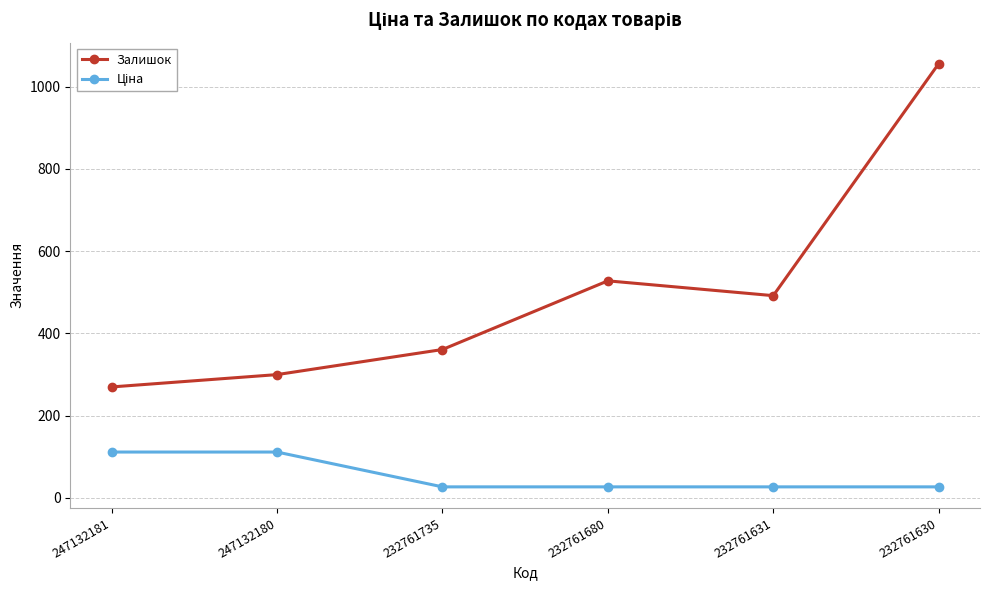

The Залишок series shows 300.0 at 247132180. True or false?

True